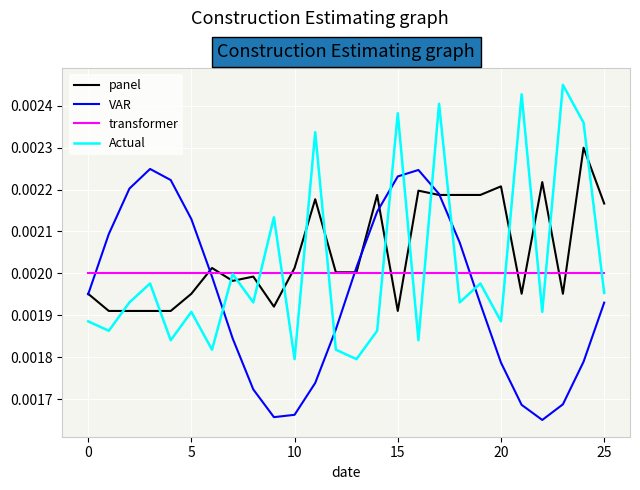

List the series in order of their peak value, lowest first.

transformer, VAR, panel, Actual